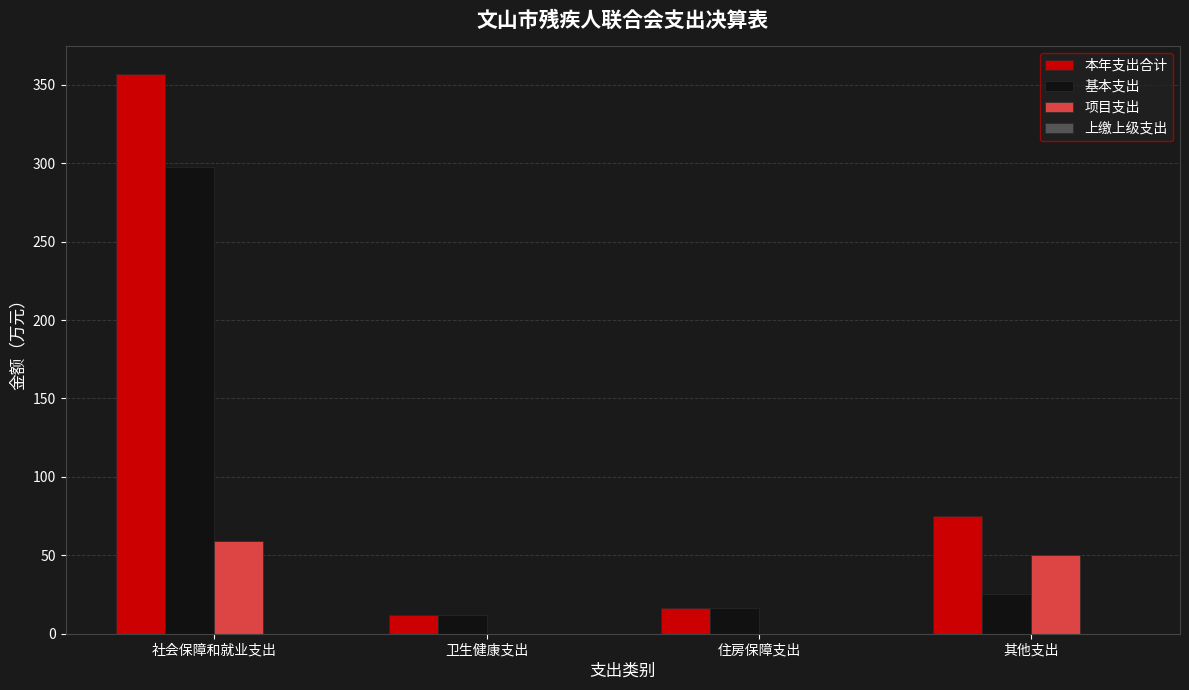

Which category has the highest value in the 项目支出 series?

社会保障和就业支出